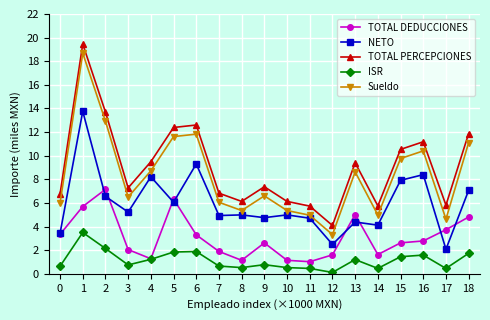

What is the value of the TOTAL DEDUCCIONES point at the 10th from the left?

2.6